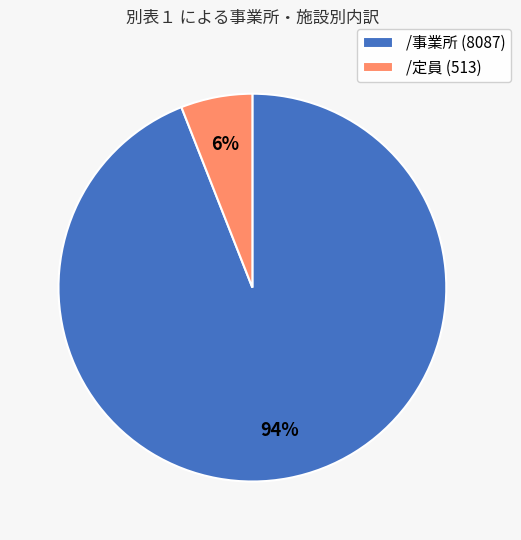

How many slices are in this pie chart?

2